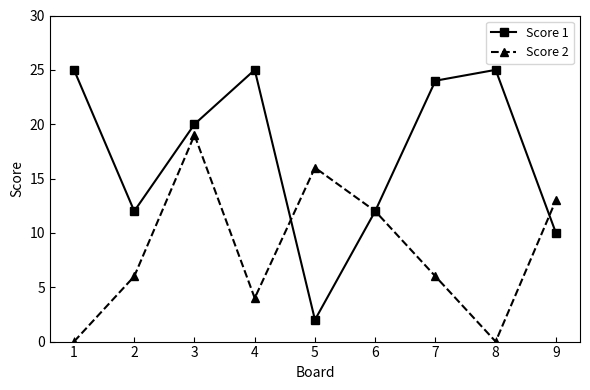

Rank the series at 4 from highest to lowest value.

Score 1, Score 2